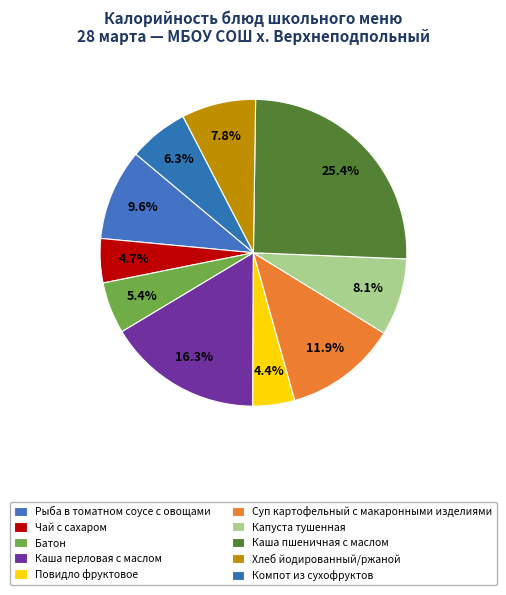

Count the number of slices in the pie.

10